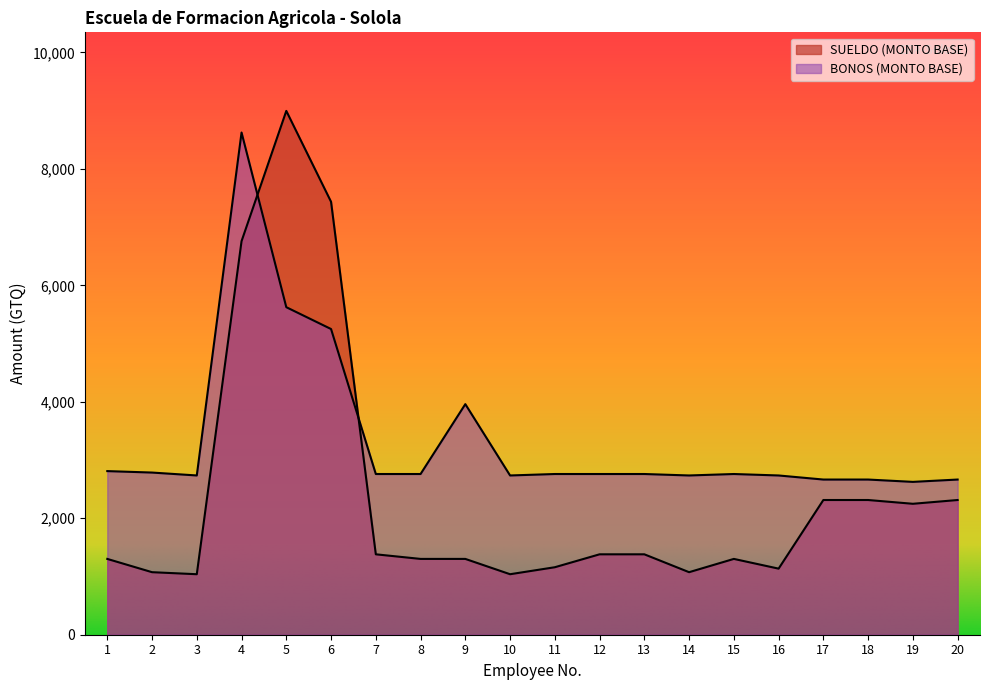

Reading left to right, list all the values displayed in this chart.

SUELDO (MONTO BASE): 1302.0	1074.0	1039.0	6759.0	8996.0	7435.0	1381.0	1302.0	1302.0	1039.0	1159.0	1381.0	1381.0	1074.0	1302.0	1135.0	2313.5	2313.5	2248.7	2313.5
BONOS (MONTO BASE): 2810.0	2785.0	2735.0	8625.0	5625.0	5250.0	2760.0	2760.0	3960.0	2735.0	2760.0	2760.0	2760.0	2735.0	2760.0	2735.0	2665.0	2665.0	2625.0	2665.0